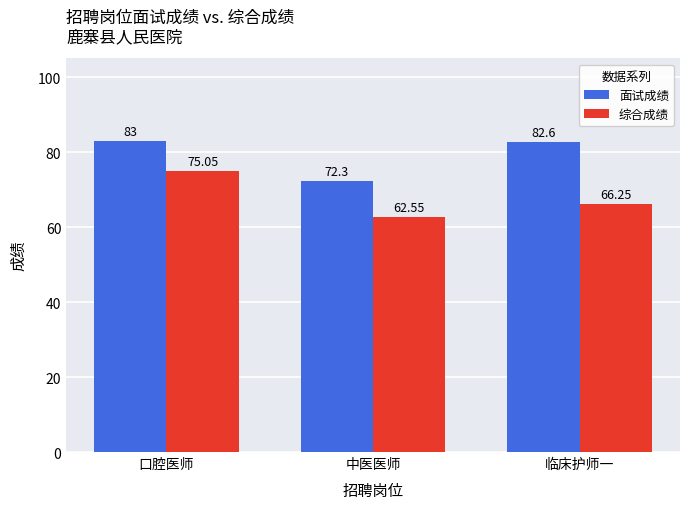

Rank the series at 口腔医师 from lowest to highest value.

综合成绩, 面试成绩